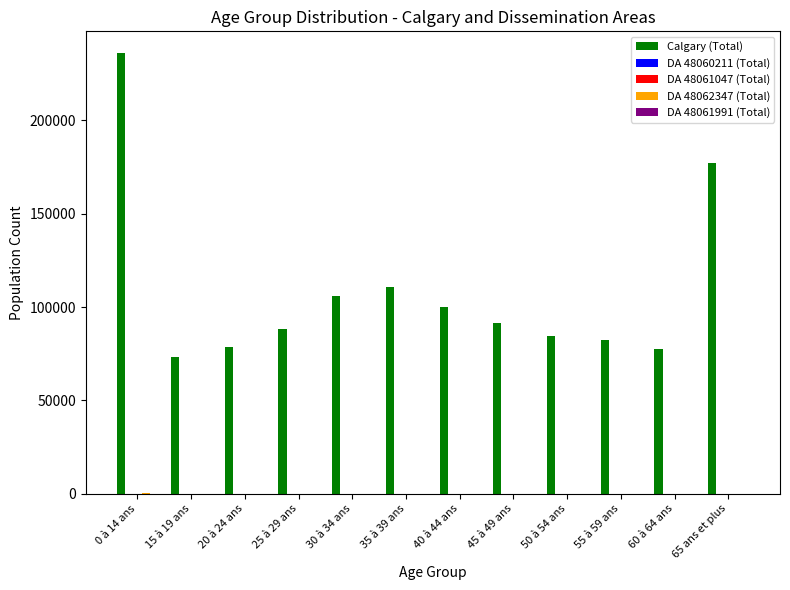

Which series has the largest total across all categories?

Calgary (Total)